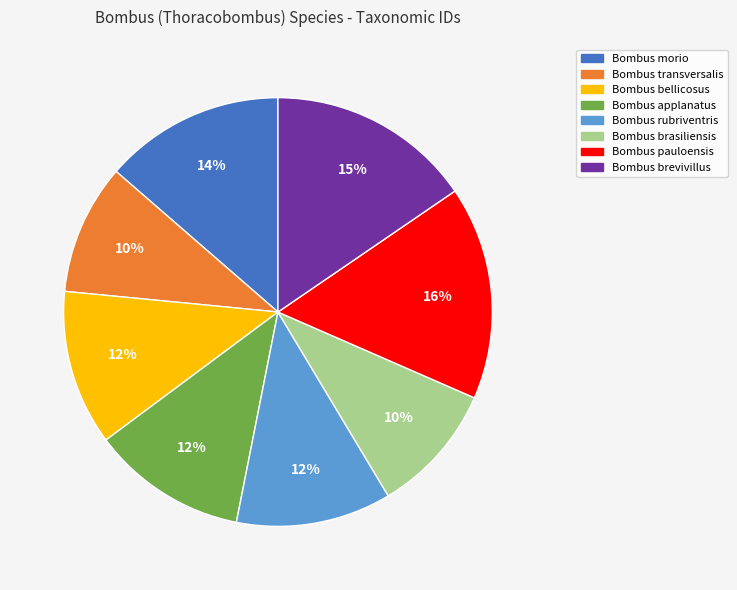

Which has a higher value, Bombus applanatus or Bombus morio?

Bombus morio